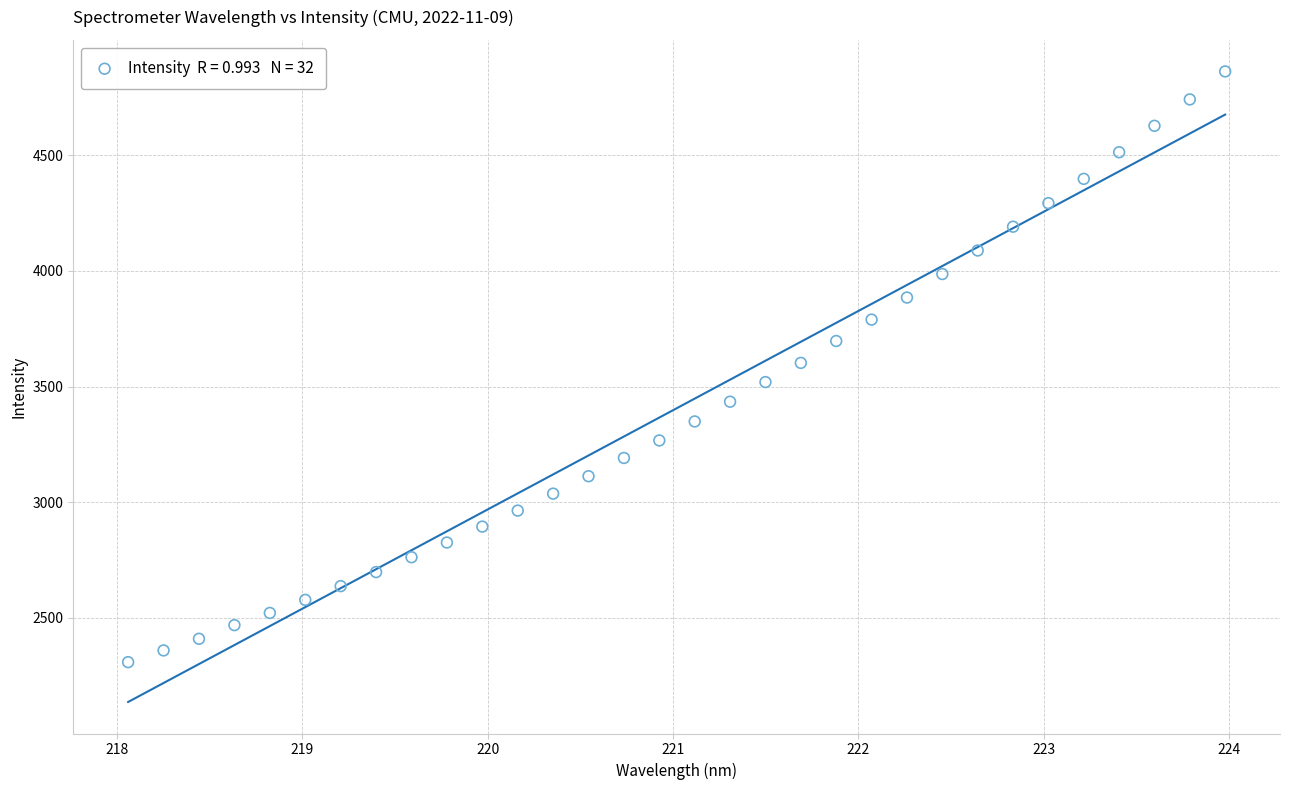

What is the range of Y values (max minus min)?

2552.8